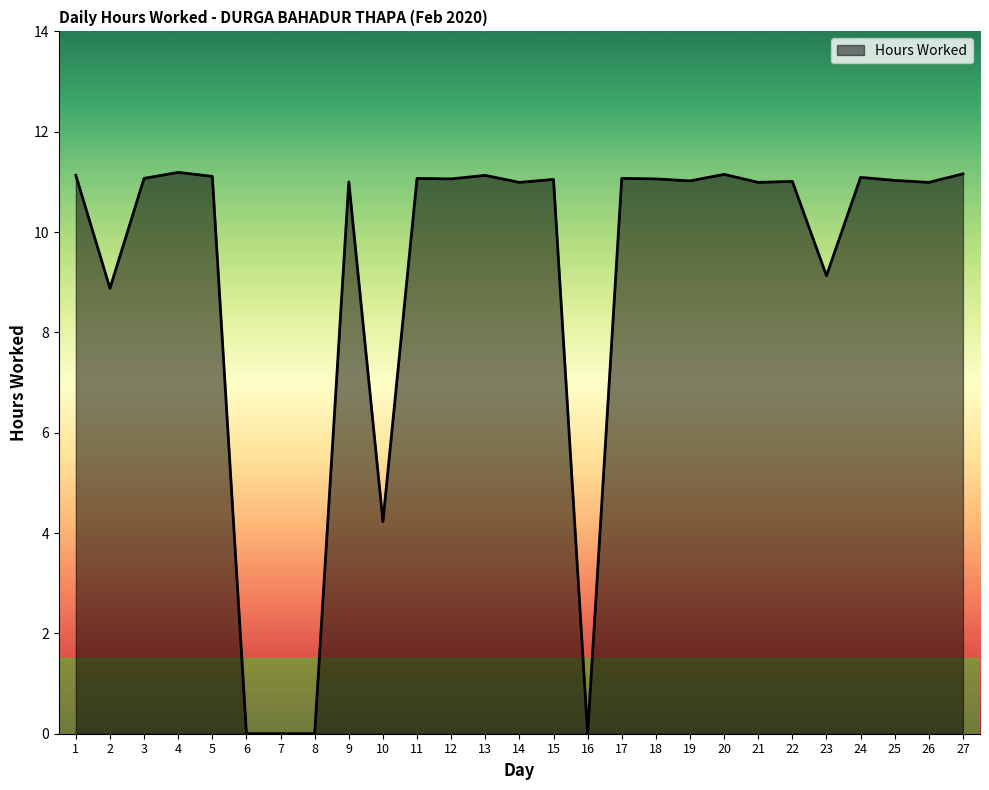

What is the sum of the values at 19 and 5?

22.1